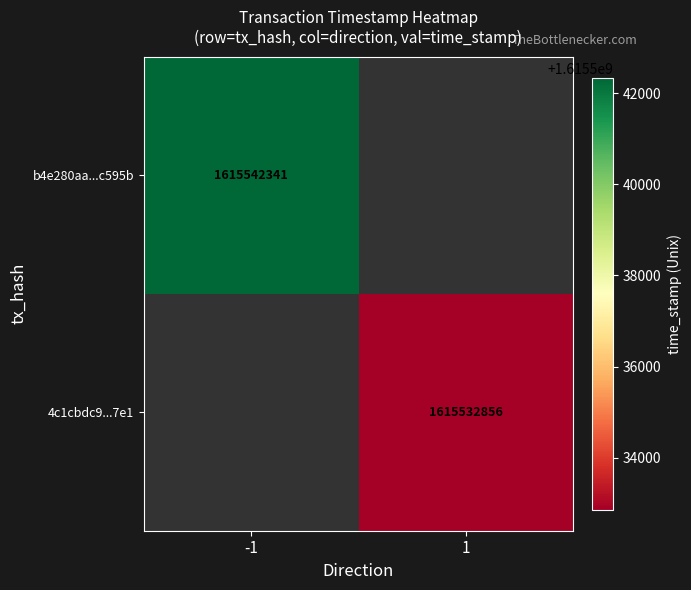

True or false: 4c1cbdc9...7e1 has a value of 1615532856 at 1.

True